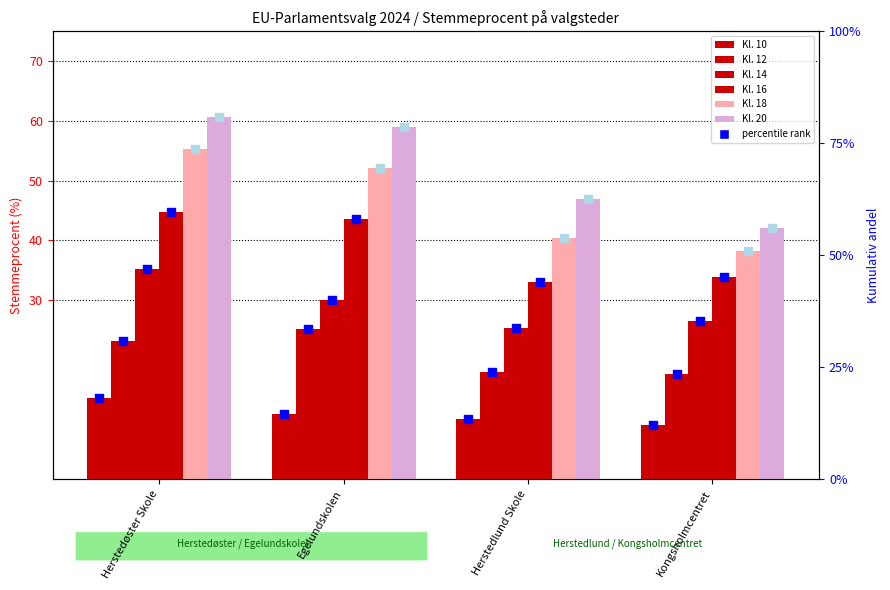

At which category is the sum across all series the highest?

Herstedøster Skole